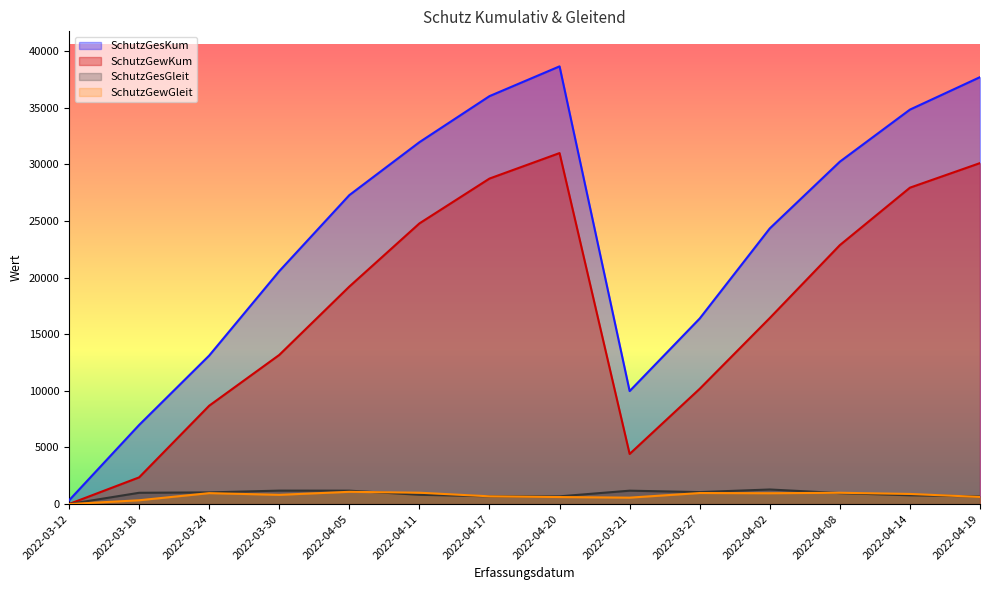

Which series has the largest range (max minus min)?

SchutzGesKum